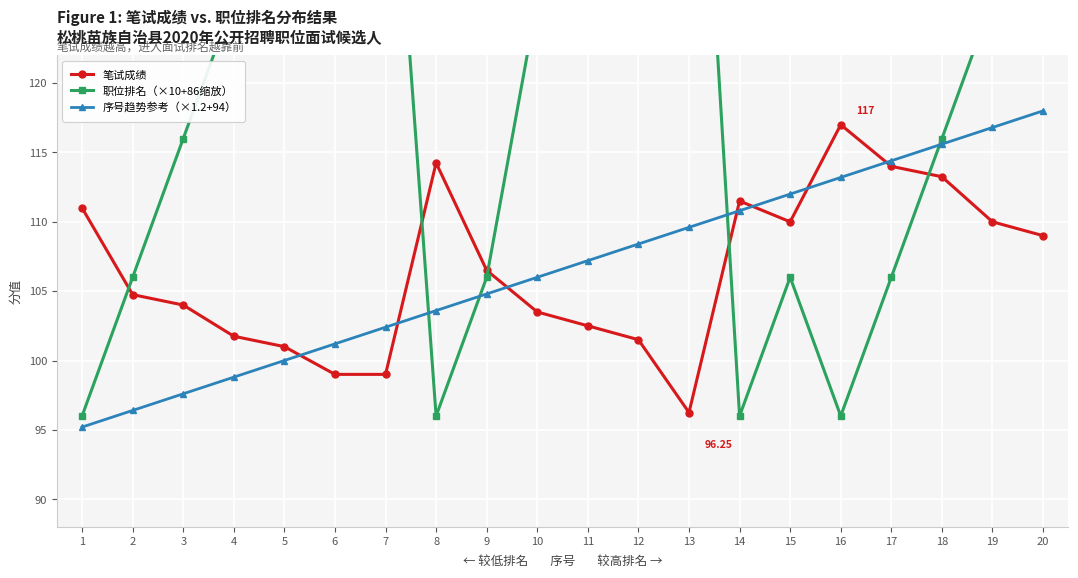

Which series has the largest total across all categories?

职位排名（×10+86缩放）